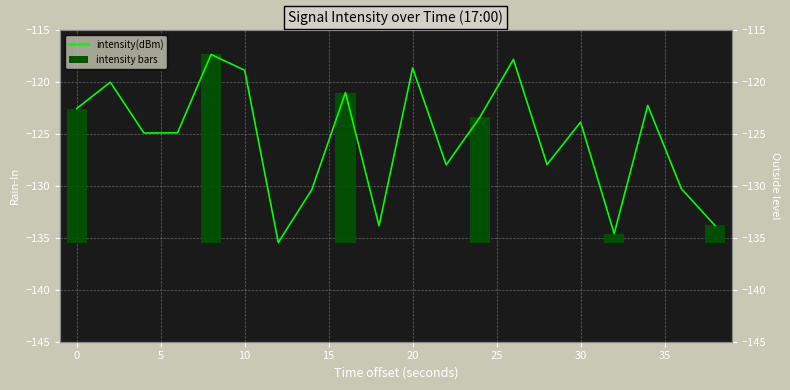

What is the label of the 15th bar from the right?

10